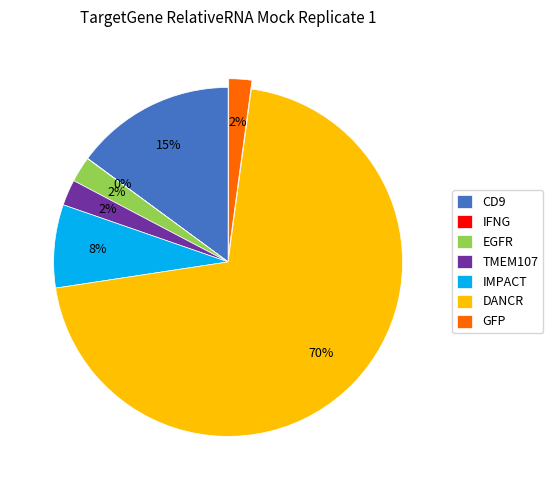

Is there any slice that represents more than half of the pie?

Yes